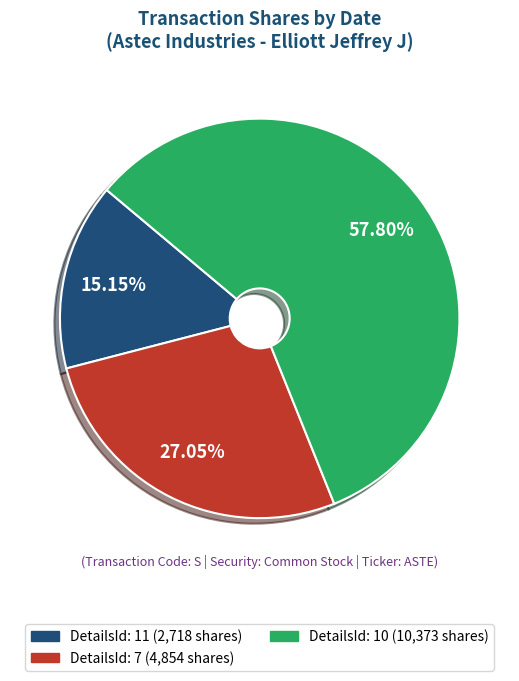

Does any single category account for the majority?

Yes